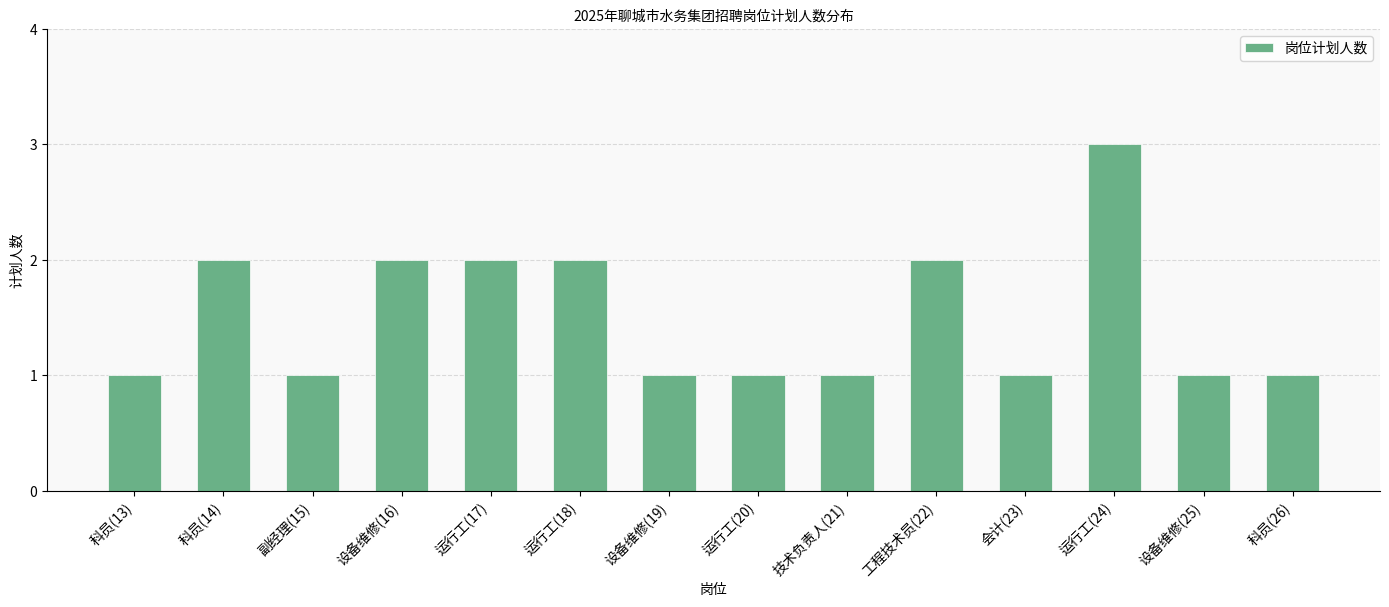

What is the maximum value shown in the chart?

3